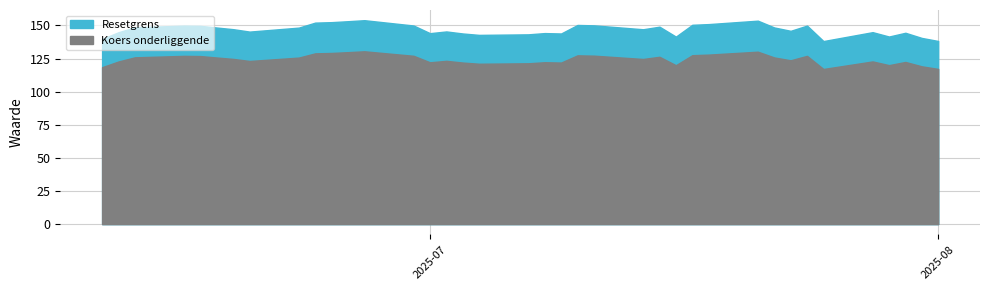

What is the smallest value displayed?

117.1